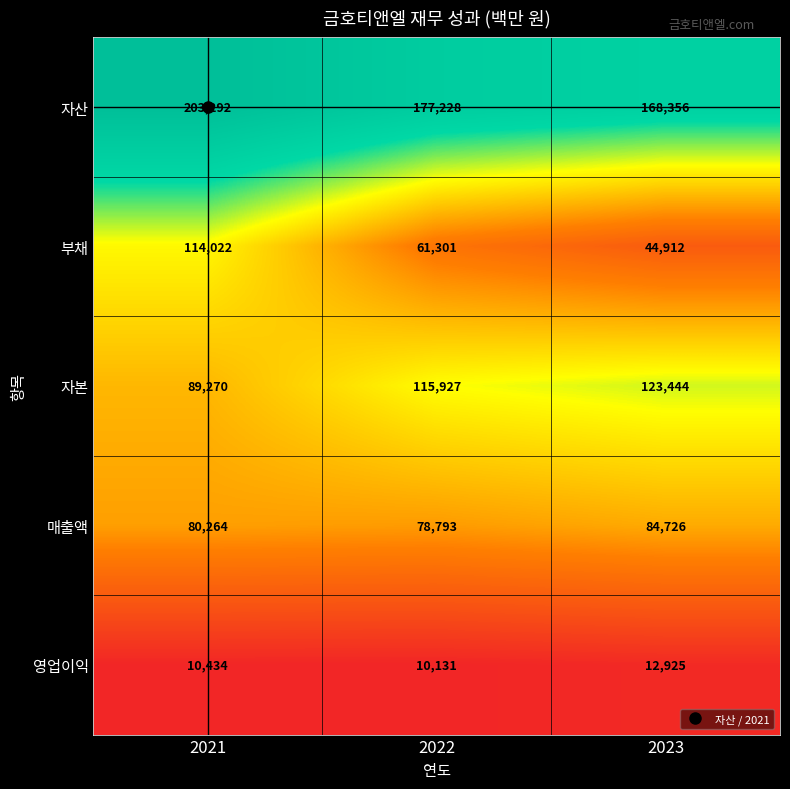

What is the difference between the maximum and minimum values in the 자산 series?

34936